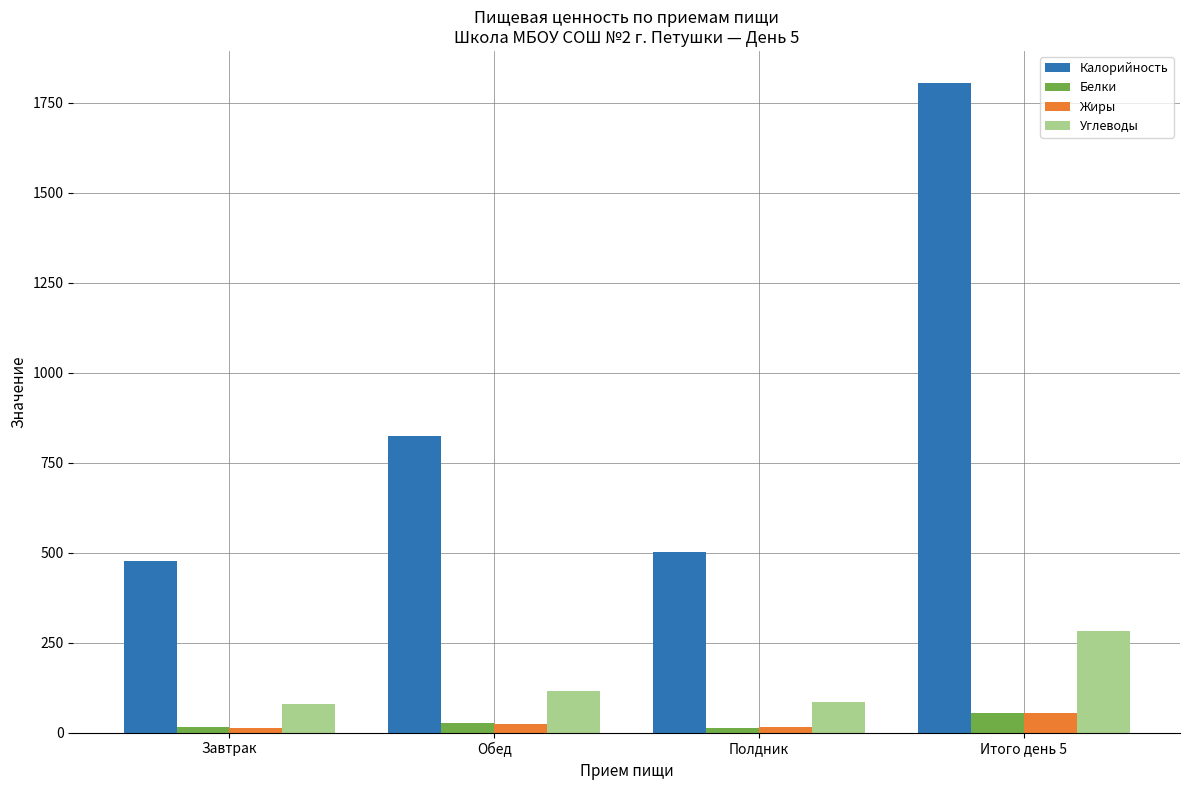

What is the spread (max minus min) of values at Итого день 5?

1750.1